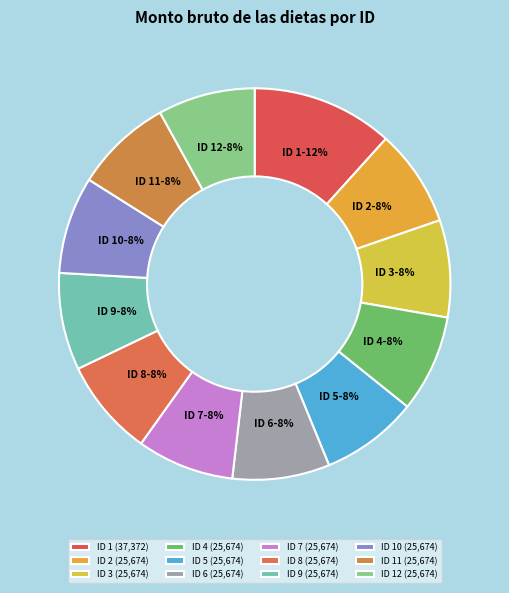

Does ID 12 represent more than half of the total?

No